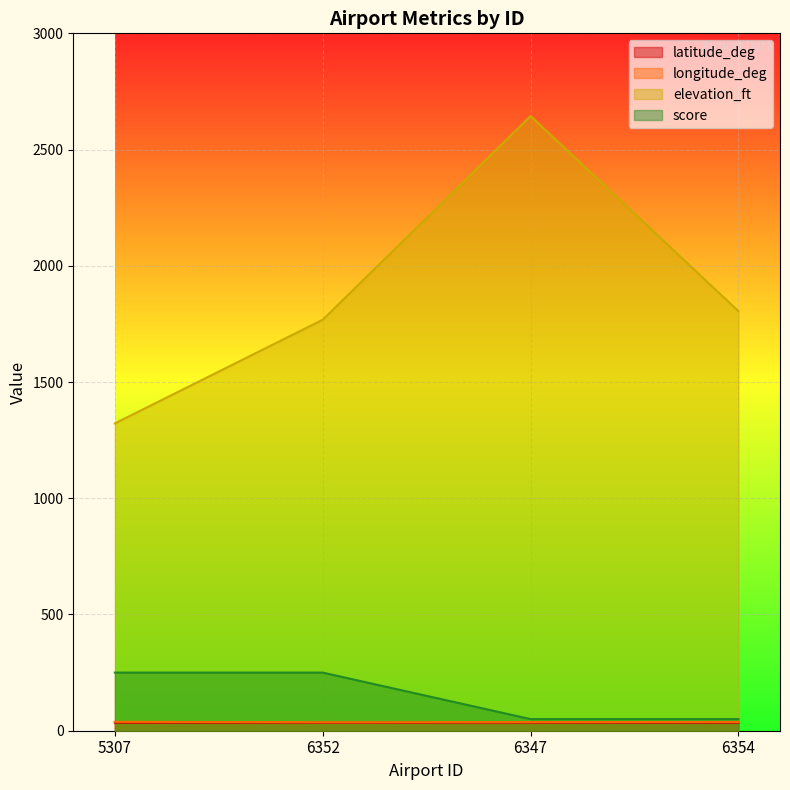

The elevation_ft series shows 1805.0 at 6354. True or false?

True